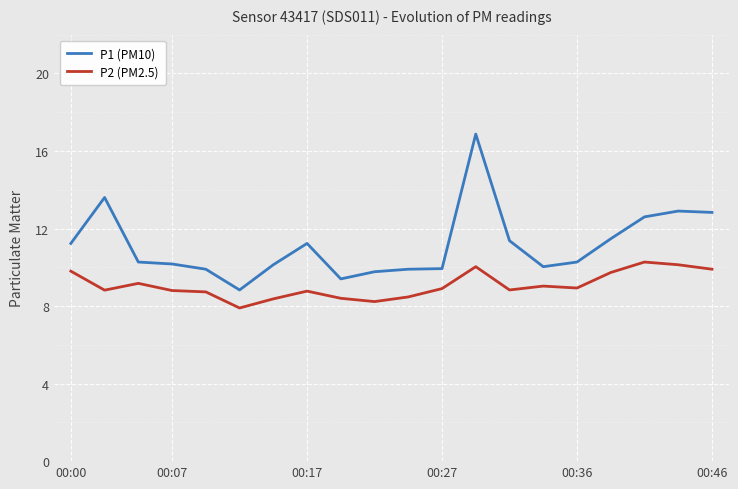

Which series has the widest spread of values?

P1 (PM10)